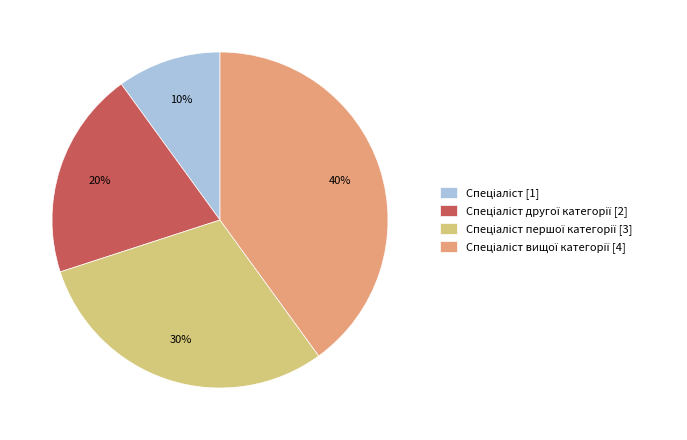

Does any single category account for the majority?

No